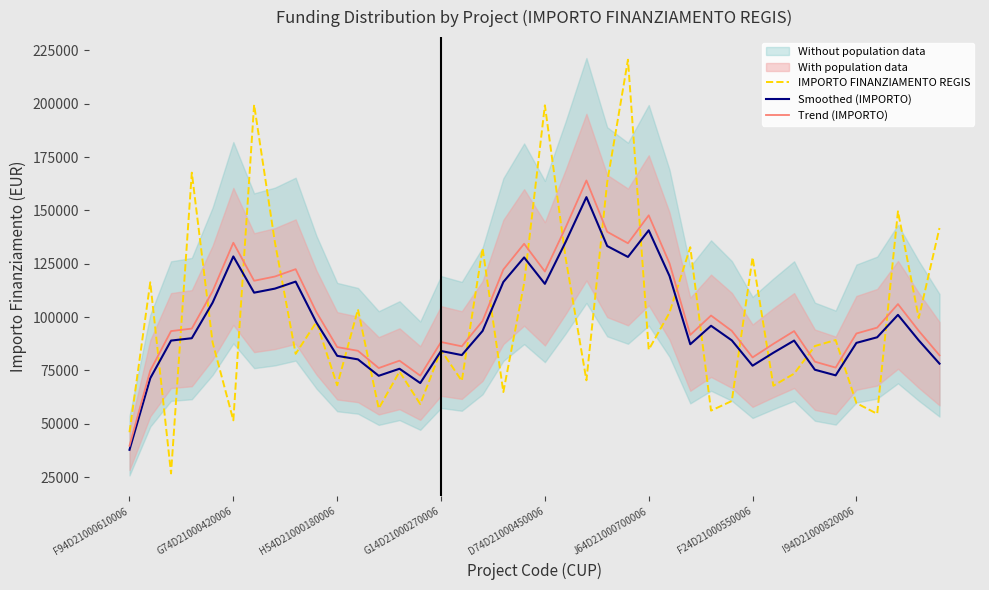

Which series ends up on top after the final intersection of Trend (IMPORTO) and IMPORTO FINANZIAMENTO REGIS?

IMPORTO FINANZIAMENTO REGIS